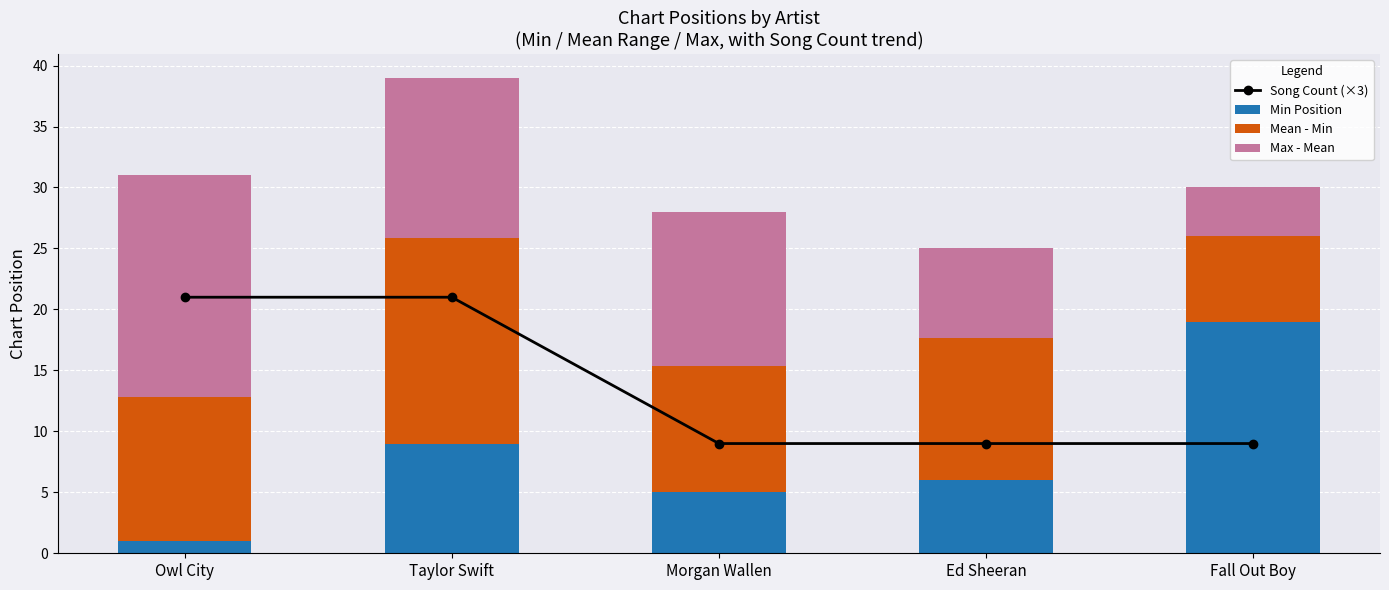

Reading left to right, transcribe all the data shown in this chart.

Song Count (×3): Owl City=21.0	Taylor Swift=21.0	Morgan Wallen=9.0	Ed Sheeran=9.0	Fall Out Boy=9.0
Min Position: Owl City=1.0	Taylor Swift=9.0	Morgan Wallen=5.0	Ed Sheeran=6.0	Fall Out Boy=19.0
Mean - Min: Owl City=11.9	Taylor Swift=16.9	Morgan Wallen=10.3	Ed Sheeran=11.7	Fall Out Boy=7.0
Max - Mean: Owl City=18.1	Taylor Swift=13.1	Morgan Wallen=12.7	Ed Sheeran=7.3	Fall Out Boy=4.0